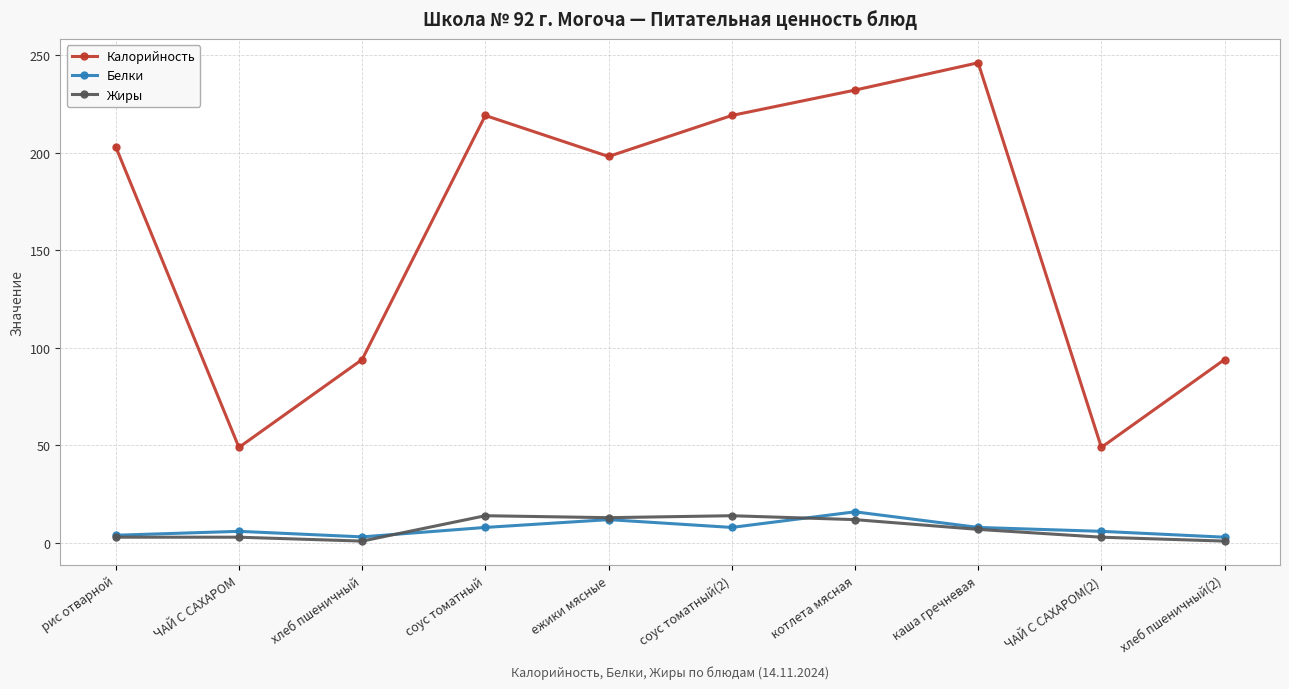

Does the chart have visible grid lines?

Yes